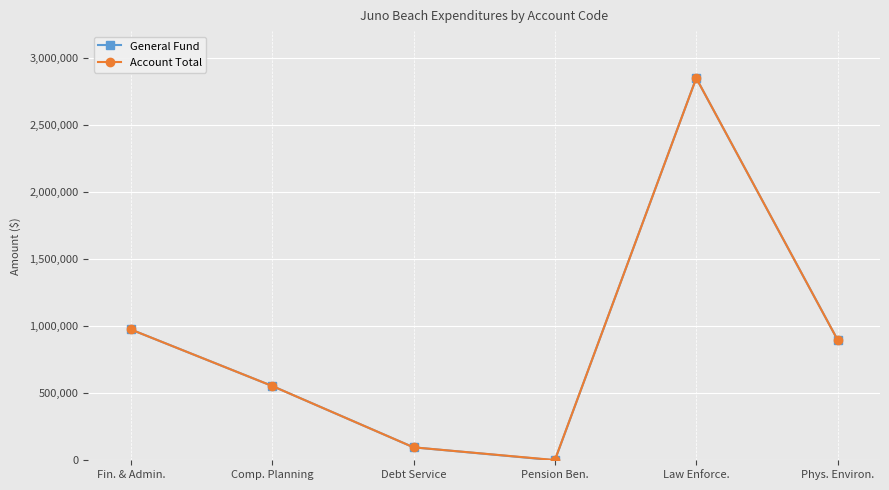

What value does the General Fund series have at Fin. & Admin., to the nearest 10?

975430